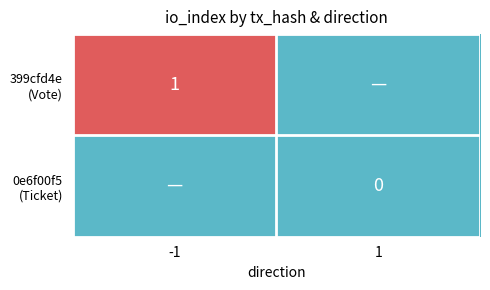

At which category is the sum across all series the highest?

-1